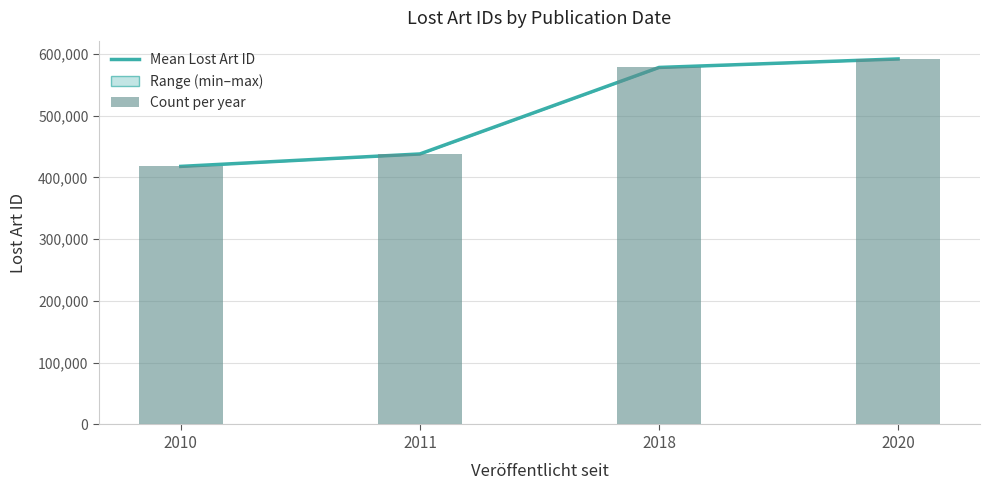

What is the average value?

506413.6